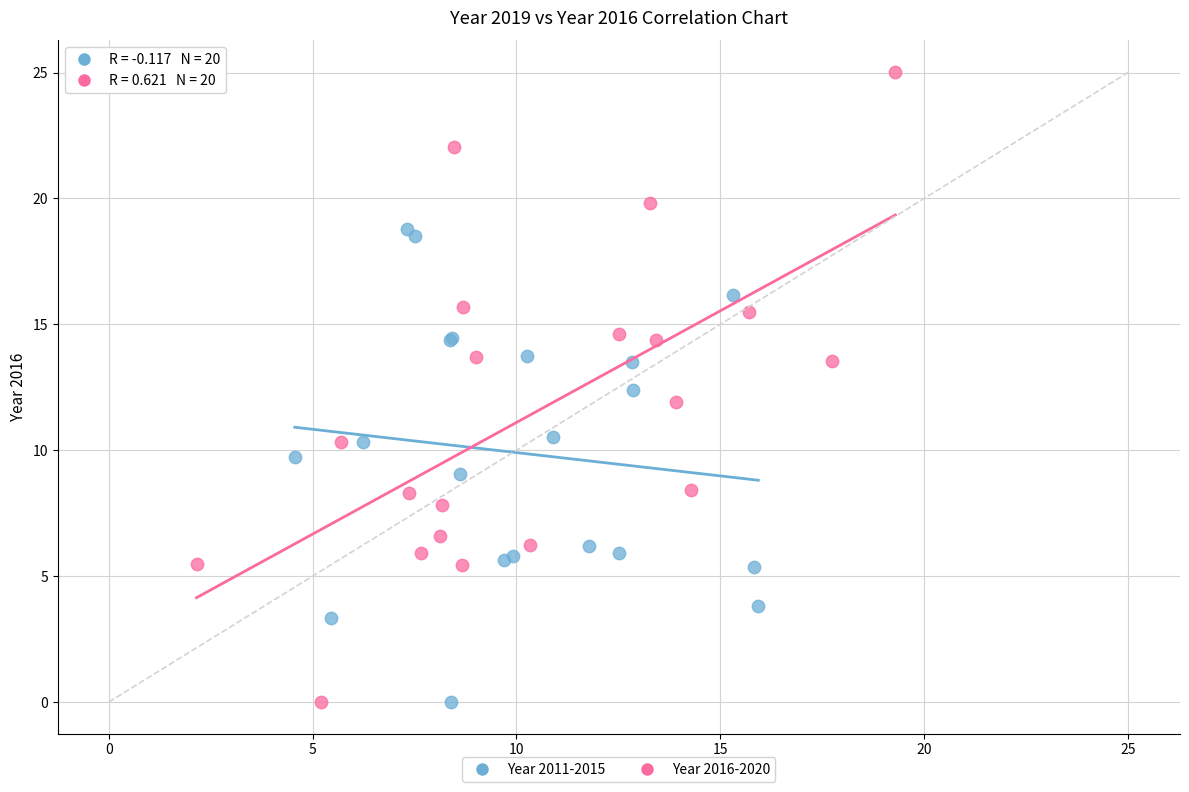

Which series reaches the maximum Y coordinate?

Year 2016-2020